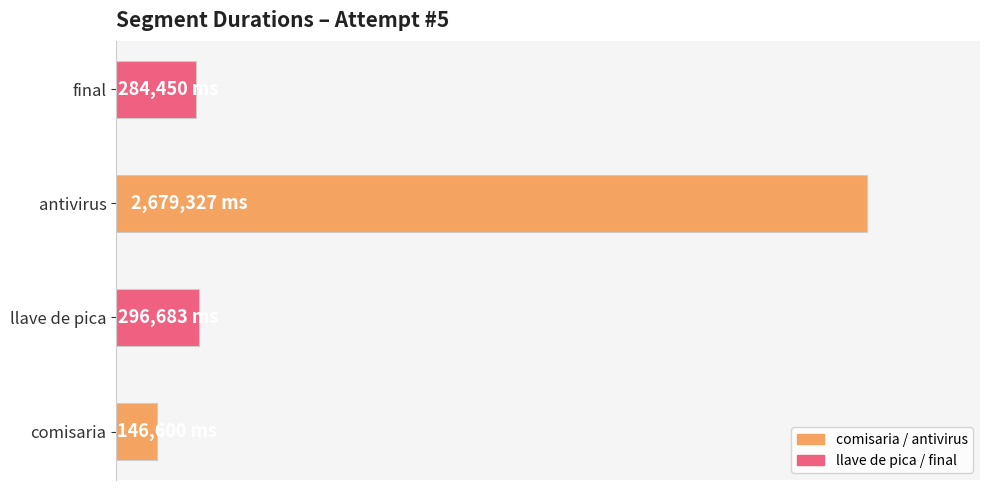

Does the chart contain any negative values?

No